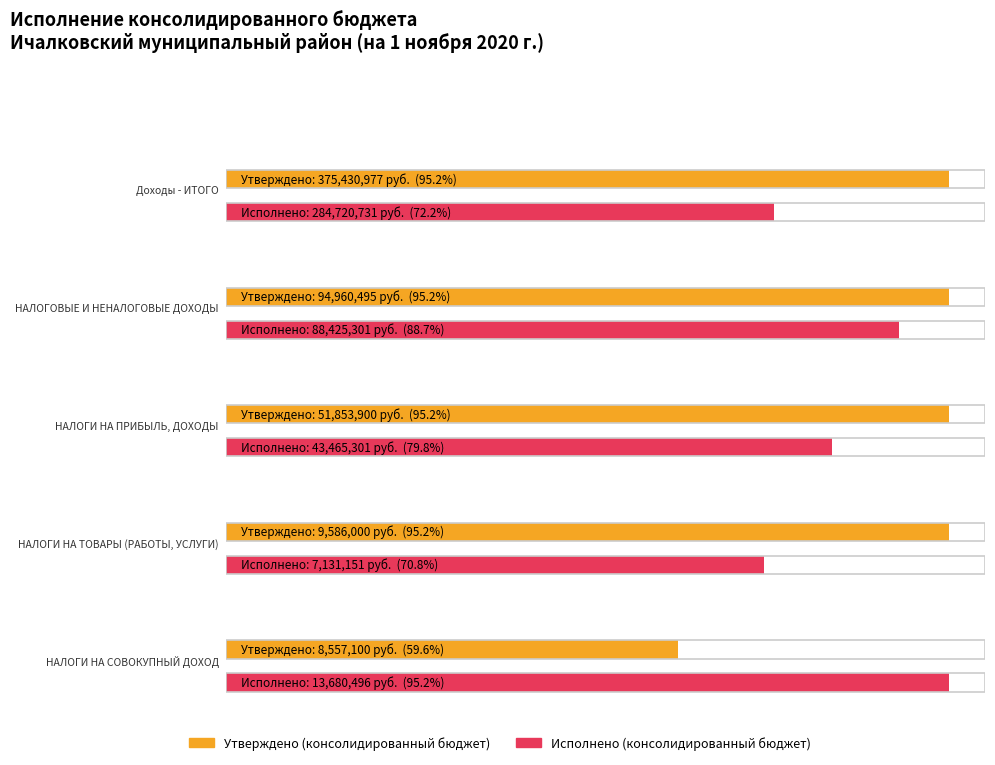

What is the label of the 4th bar from the left?

НАЛОГИ НА ТОВАРЫ (РАБОТЫ, УСЛУГИ)